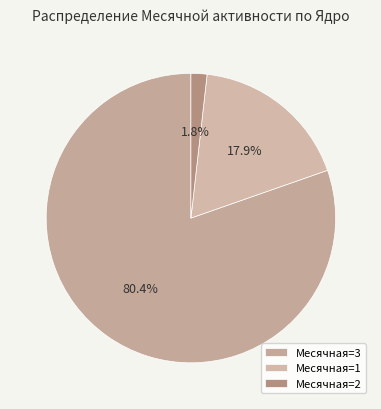

Which slice is the smallest?

Месячная=2